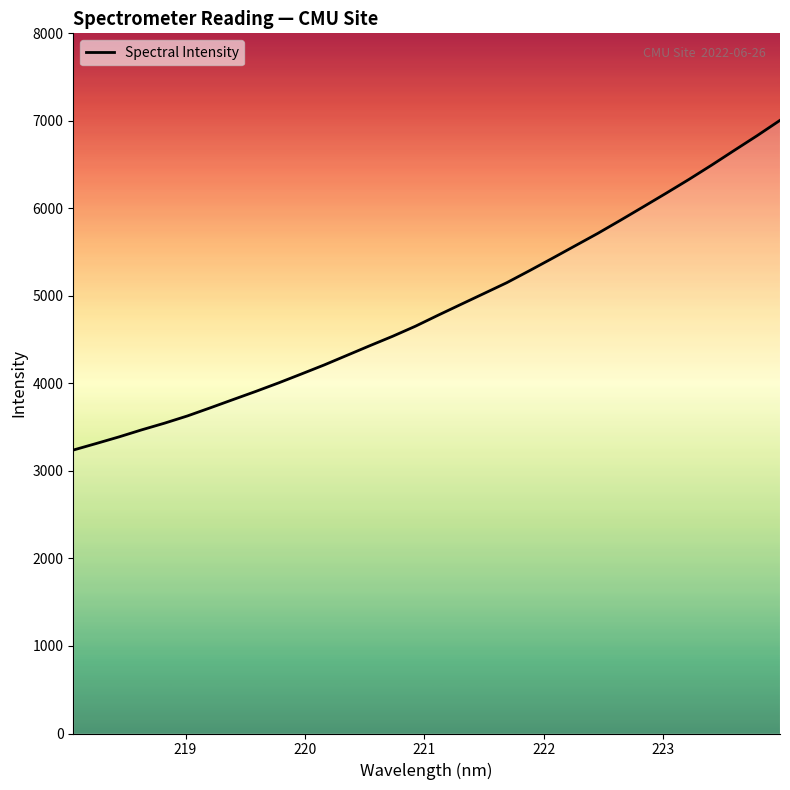

What is the greatest value displayed?

7005.8